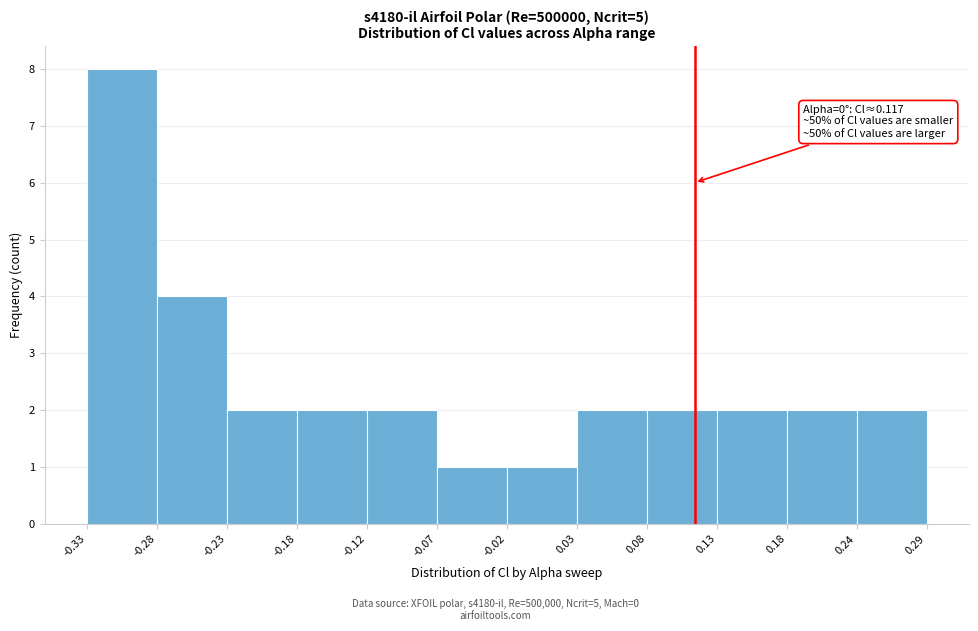

Which range on the x-axis has the tallest bar?

-0.33 to -0.28